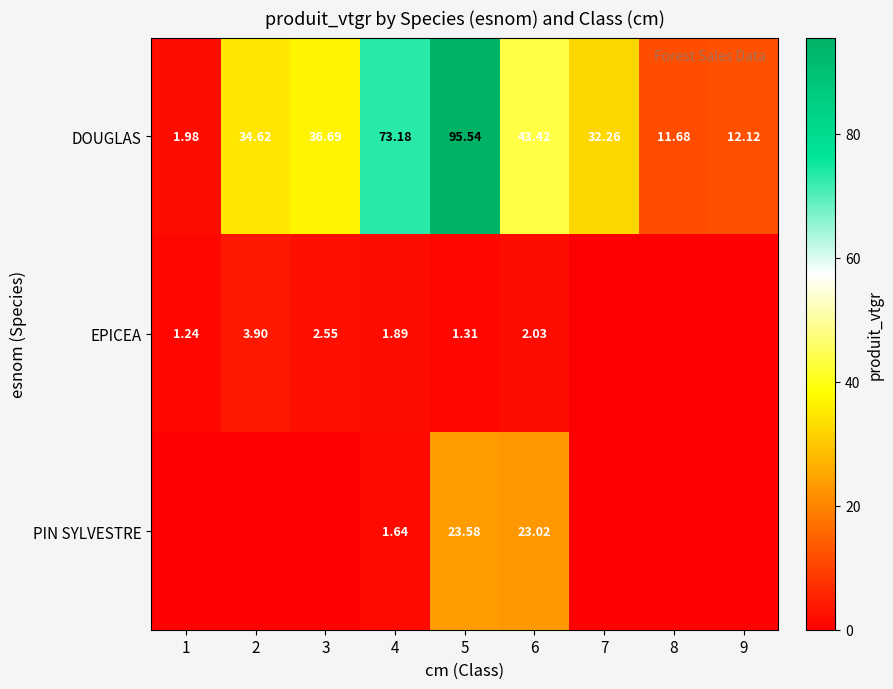

What is the spread (max minus min) of values at 2?

34.6